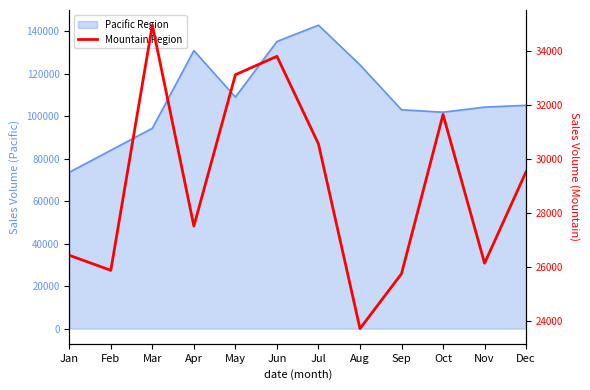

How many categories are shown in the chart?

12